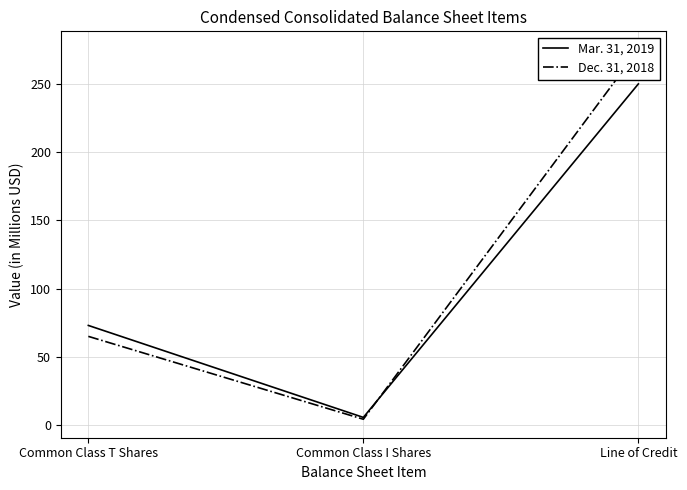

Reading left to right, list all the values displayed in this chart.

Mar. 31, 2019: Common Class T Shares=73.0	Common Class I Shares=5.6	Line of Credit=250.0
Dec. 31, 2018: Common Class T Shares=65.0	Common Class I Shares=4.3	Line of Credit=275.0